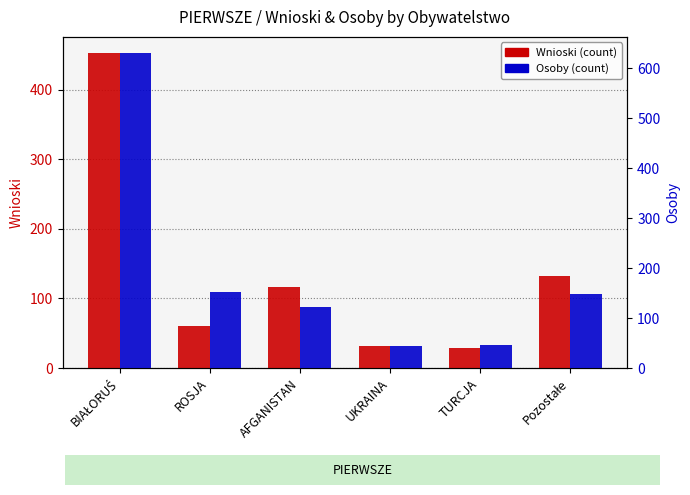

What is the label of the 4th bar from the left?

UKRAINA